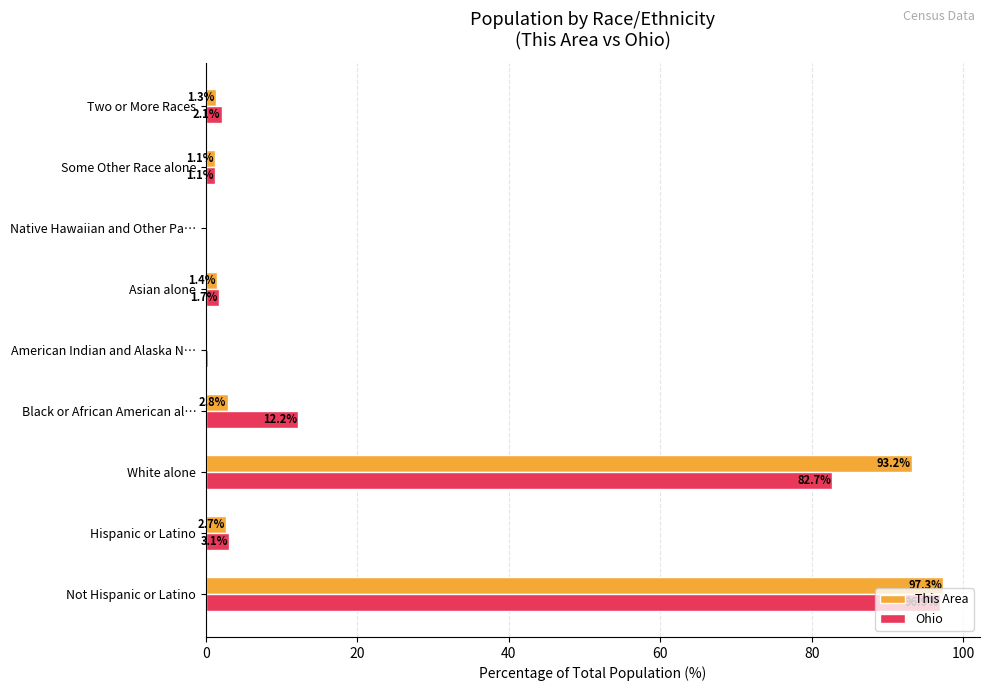

The This Area series shows 160.3 at White alone. True or false?

False